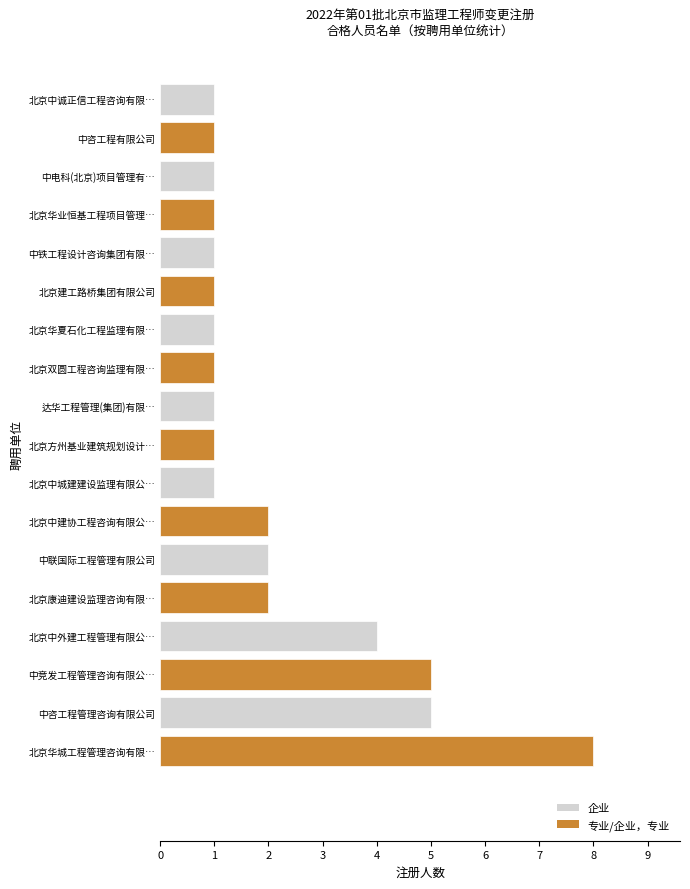

At which category does the chart reach its peak across all series?

北京华城工程管理咨询有限…